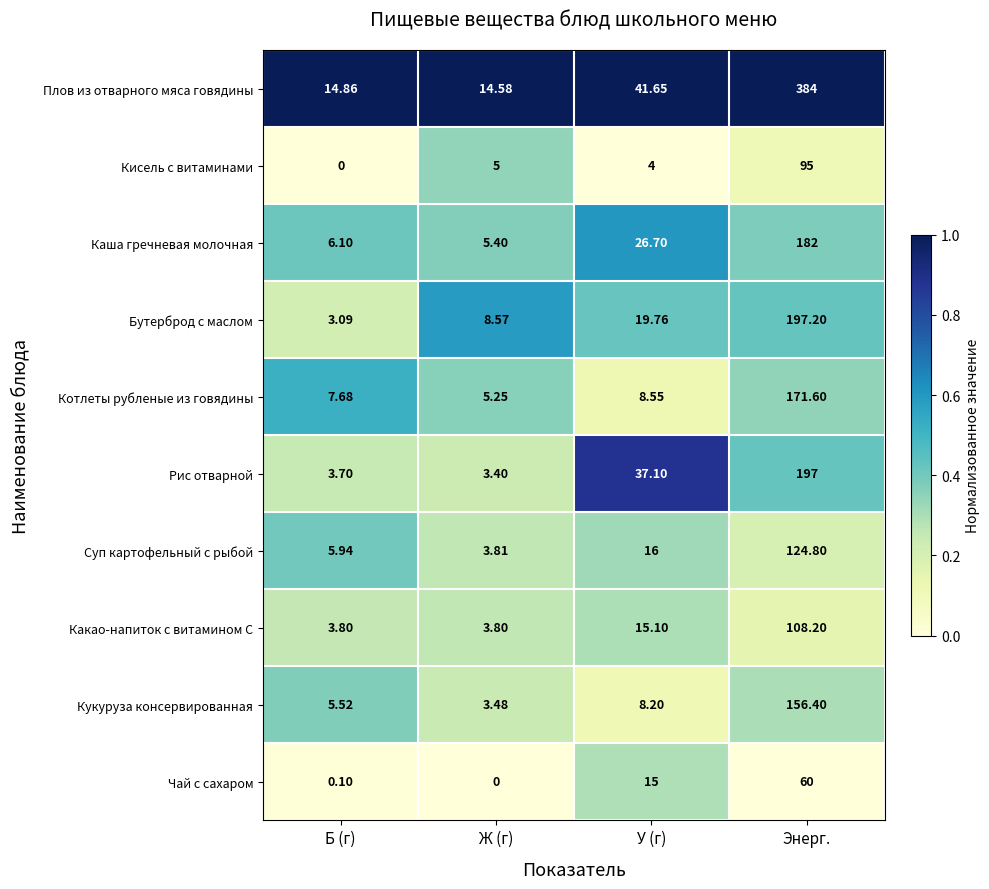

Count the number of categories in the chart.

4